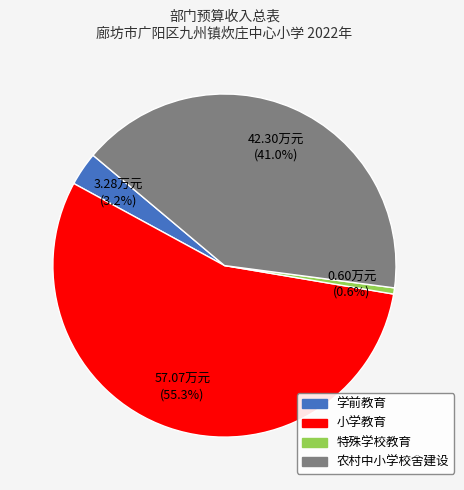

How many segments does this pie chart have?

4